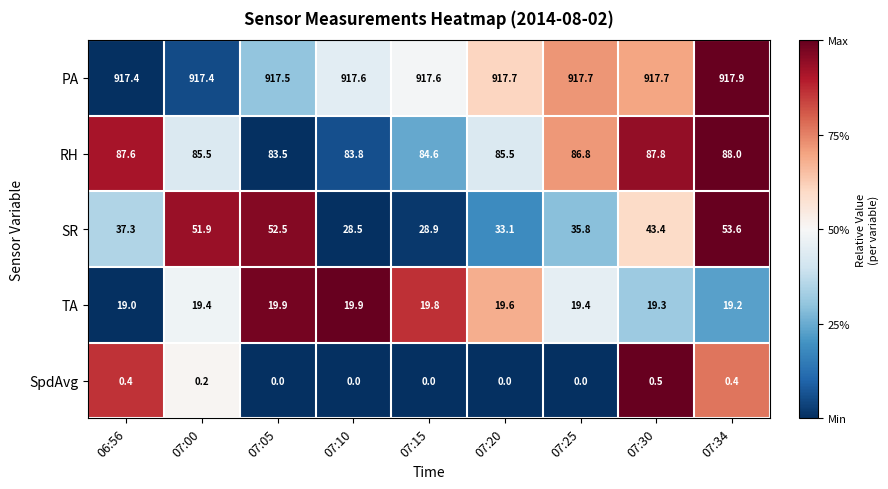

At which category does the chart reach its peak across all series?

07:34